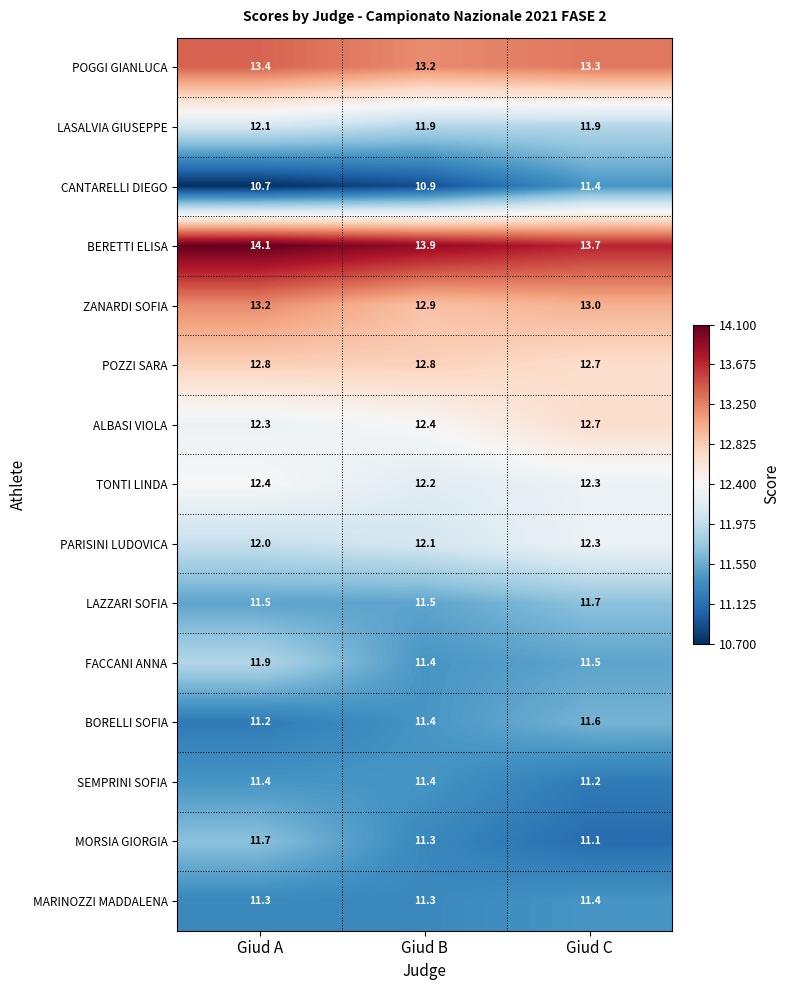

What is the difference between the maximum and minimum values in the BORELLI SOFIA series?

0.4